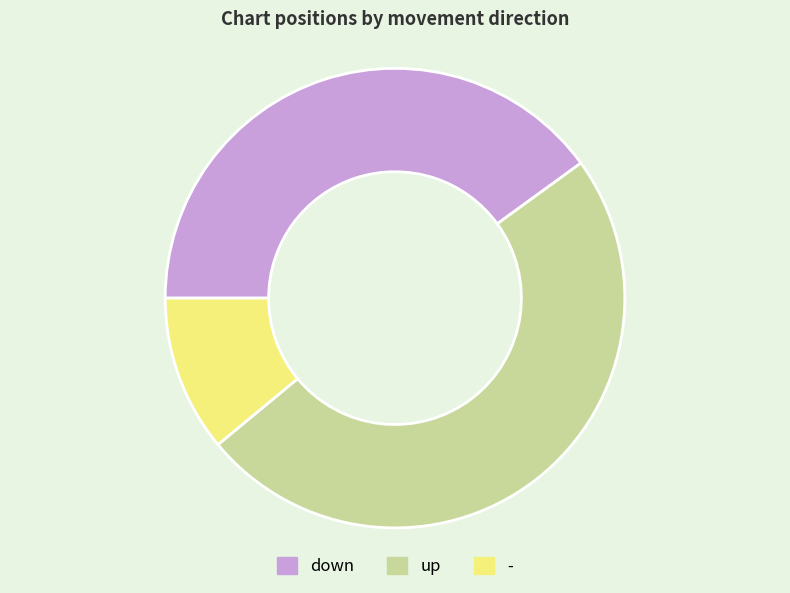

What is the largest slice in the pie chart?

up